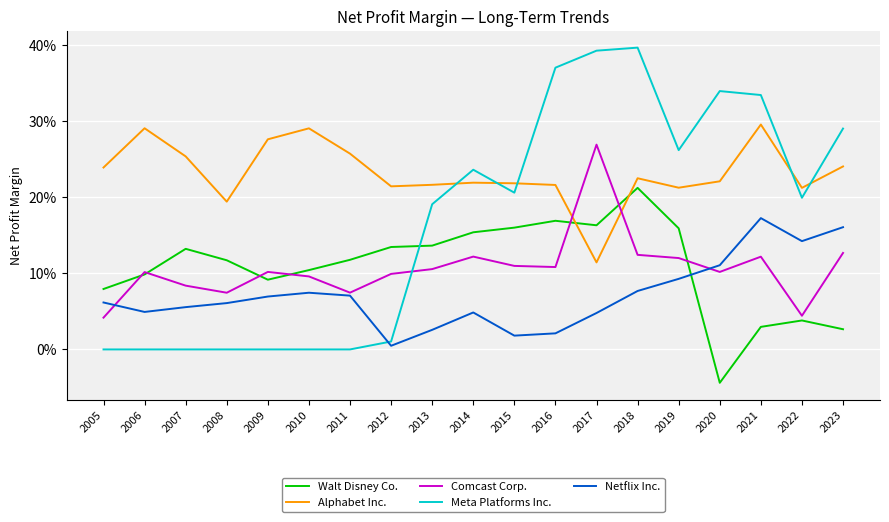

At which category is the sum across all series the highest?

2018